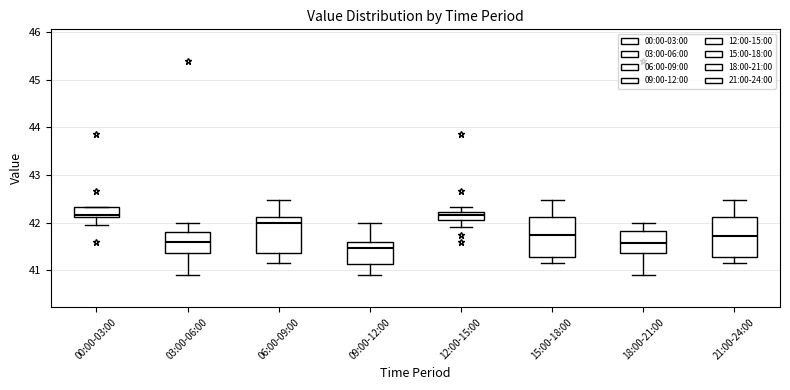

Reading left to right, read every box against the y-axis: the position of its median line, the range the box covers, and the ends of its whiskers. The values are not printed on the chart, so give them approximately, as read against the axis.

00:00-03:00: median 42.2, box 42.1 to 42.3, whiskers 42.0 to 42.3
03:00-06:00: median 41.6, box 41.4 to 41.8, whiskers 40.9 to 42.0
06:00-09:00: median 42.0, box 41.4 to 42.1, whiskers 41.2 to 42.5
09:00-12:00: median 41.5, box 41.1 to 41.6, whiskers 40.9 to 42.0
12:00-15:00: median 42.2 (inside the box), box 42.1 to 42.2, whiskers 41.9 to 42.3
15:00-18:00: median 41.7, box 41.3 to 42.1, whiskers 41.2 to 42.5
18:00-21:00: median 41.6, box 41.4 to 41.8, whiskers 40.9 to 42.0
21:00-24:00: median 41.7, box 41.3 to 42.1, whiskers 41.2 to 42.5